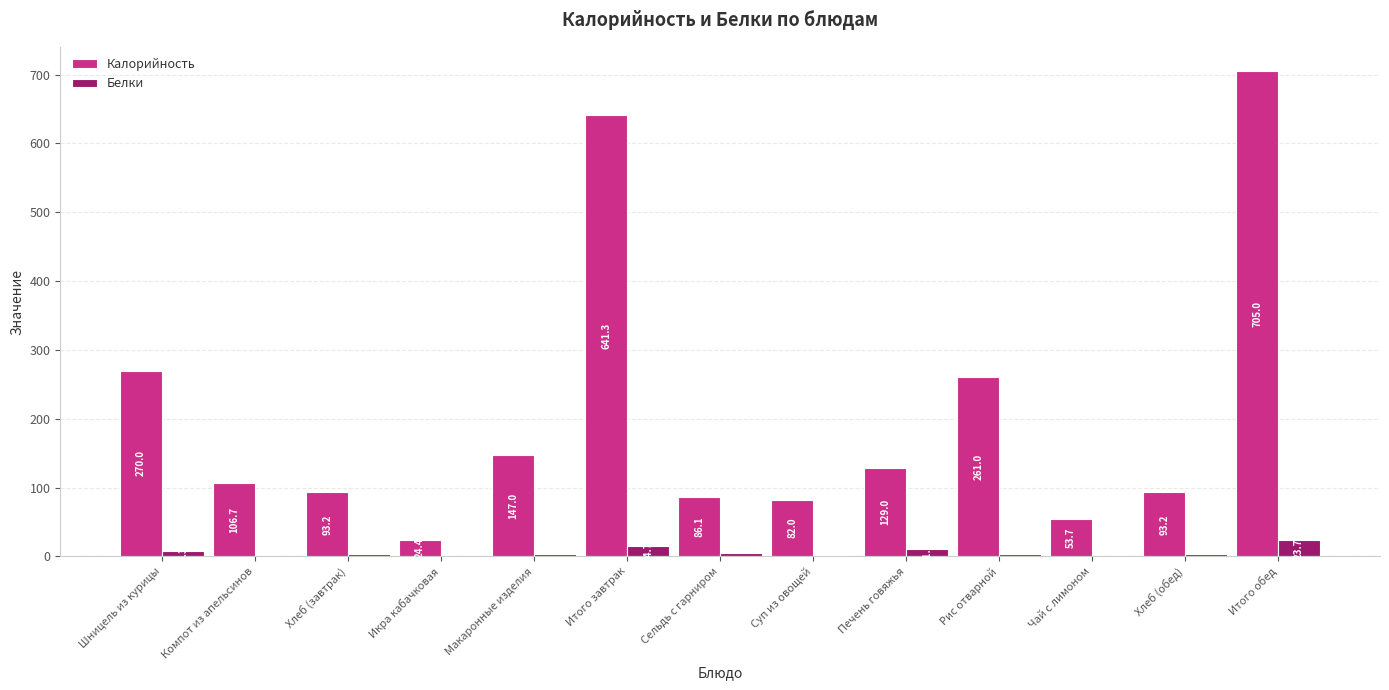

Where is Белки nearest to the value 11?

Печень говяжья